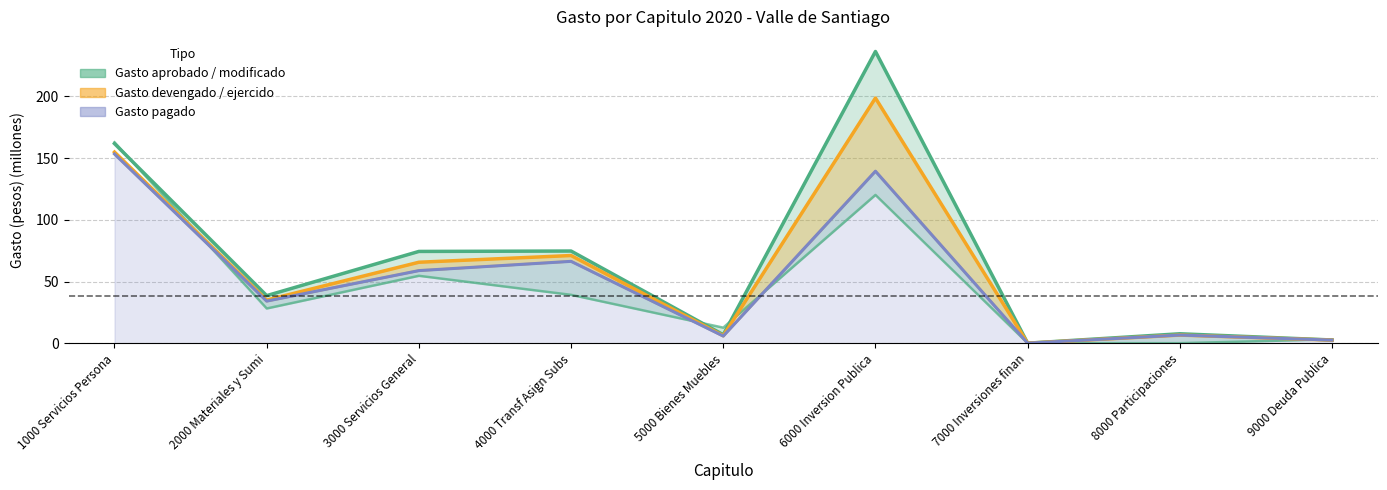

Where is Gasto pagado nearest to the value 76?

4000 Transf Asign Subs